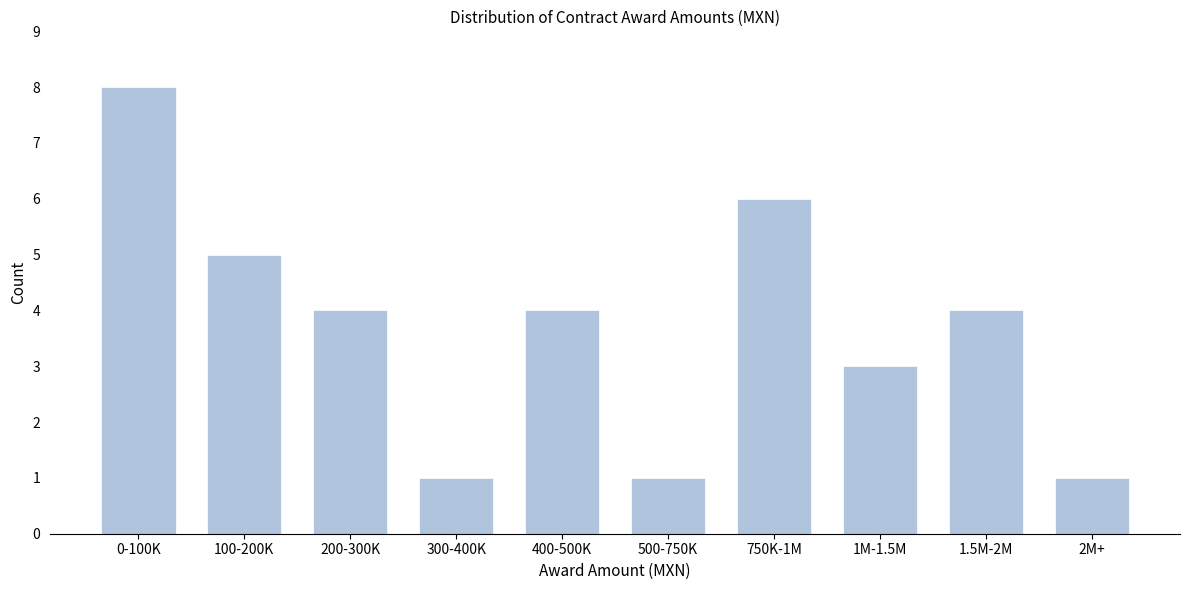

Reading left to right, what are all the values shown in this chart?

8	5	4	1	4	1	6	3	4	1